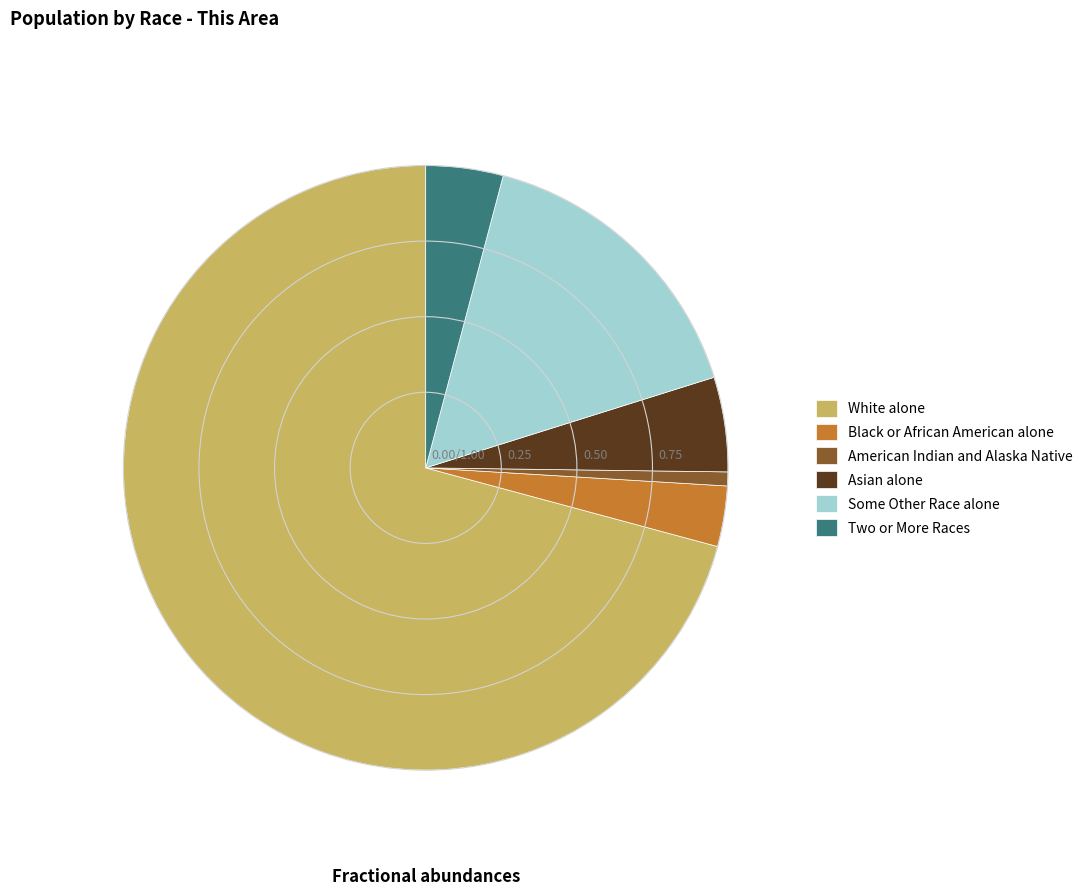

The Black or African American alone slice represents 16% of the pie. True or false?

False